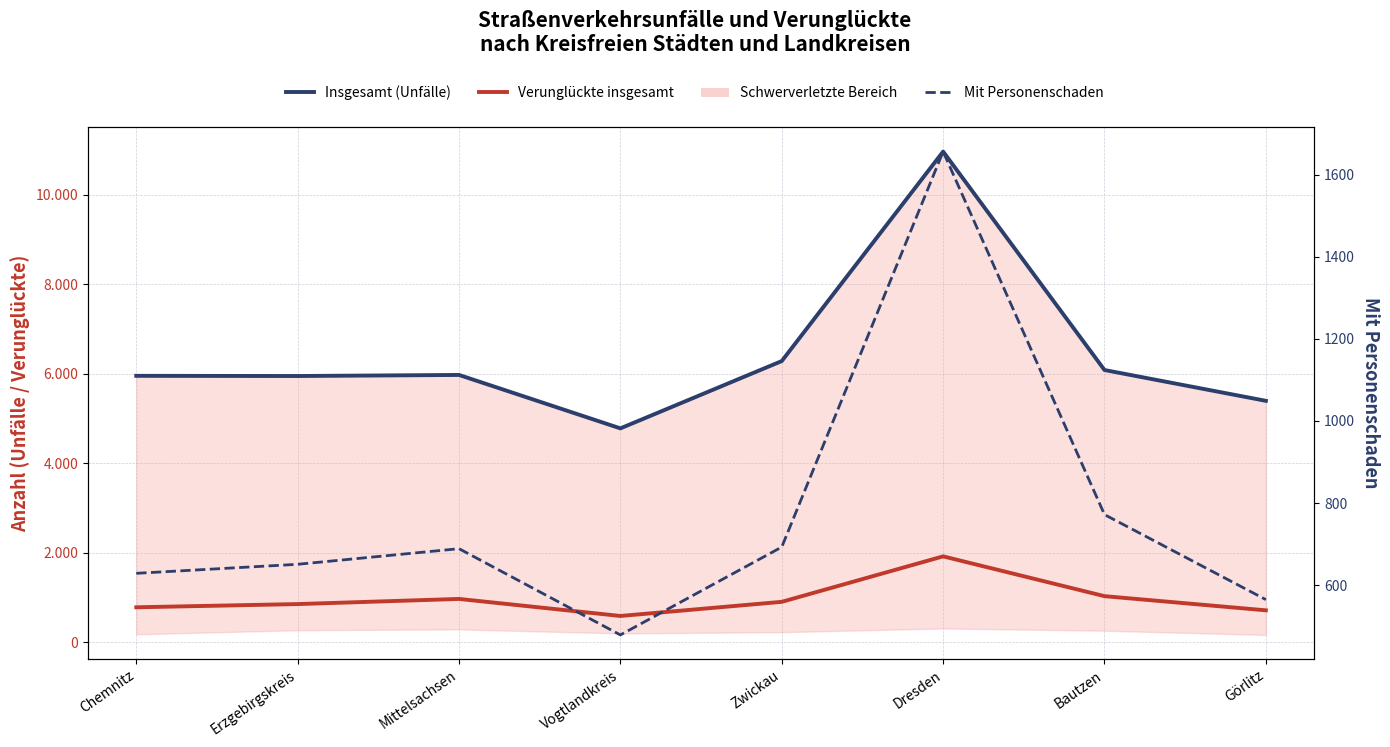

What is the label of the 2nd point from the left?

Erzgebirgskreis